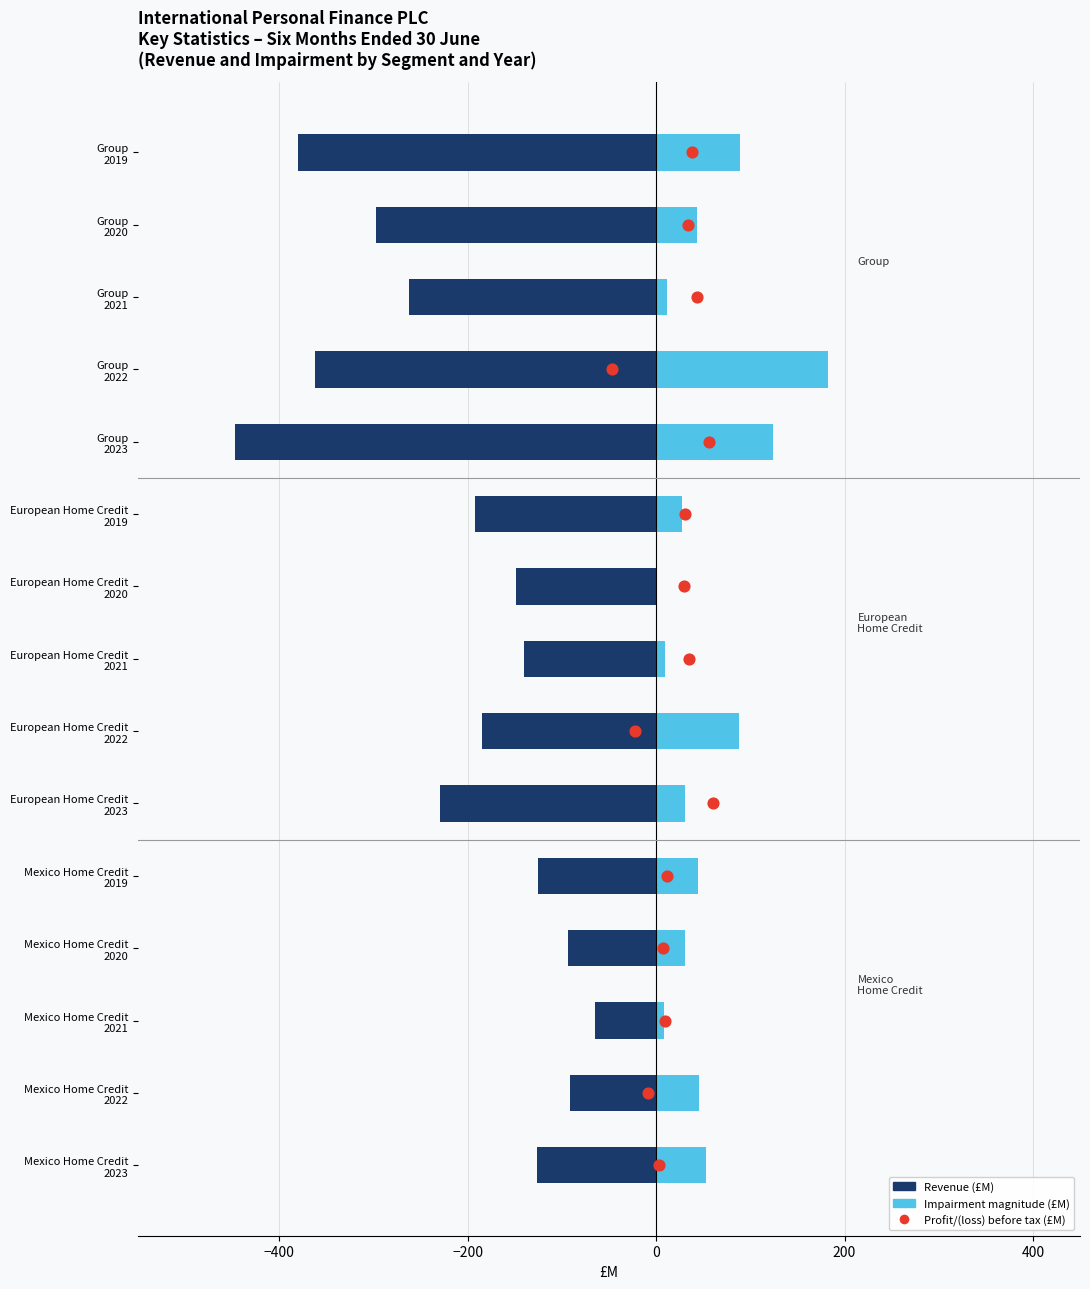

Which series reaches the maximum Y coordinate?

Impairment magnitude (£M)